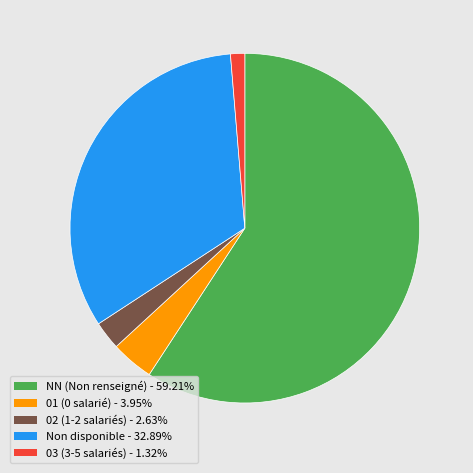

Is there a majority slice in this chart?

Yes